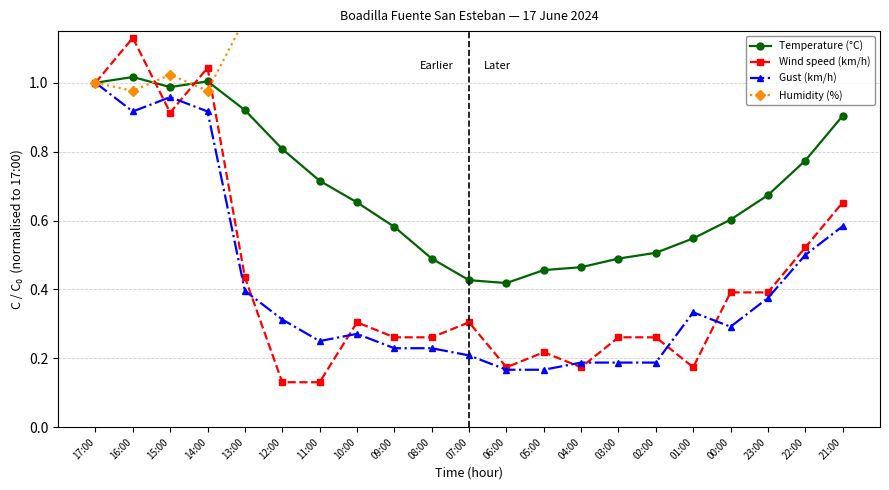

How many lines are shown in the chart?

4